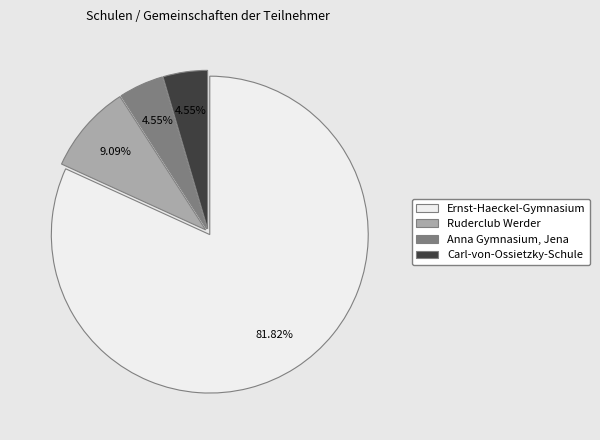

Is there any slice that represents more than half of the pie?

Yes